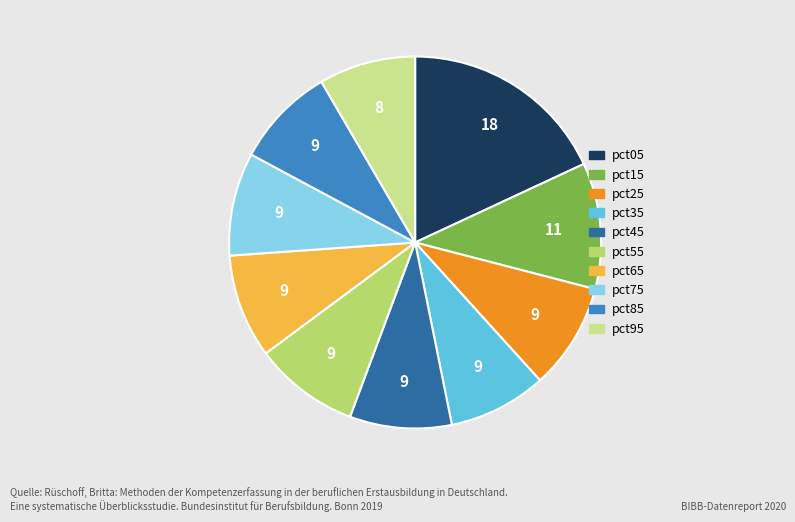

Do pct05 and pct35 together represent more than half of the pie?

No